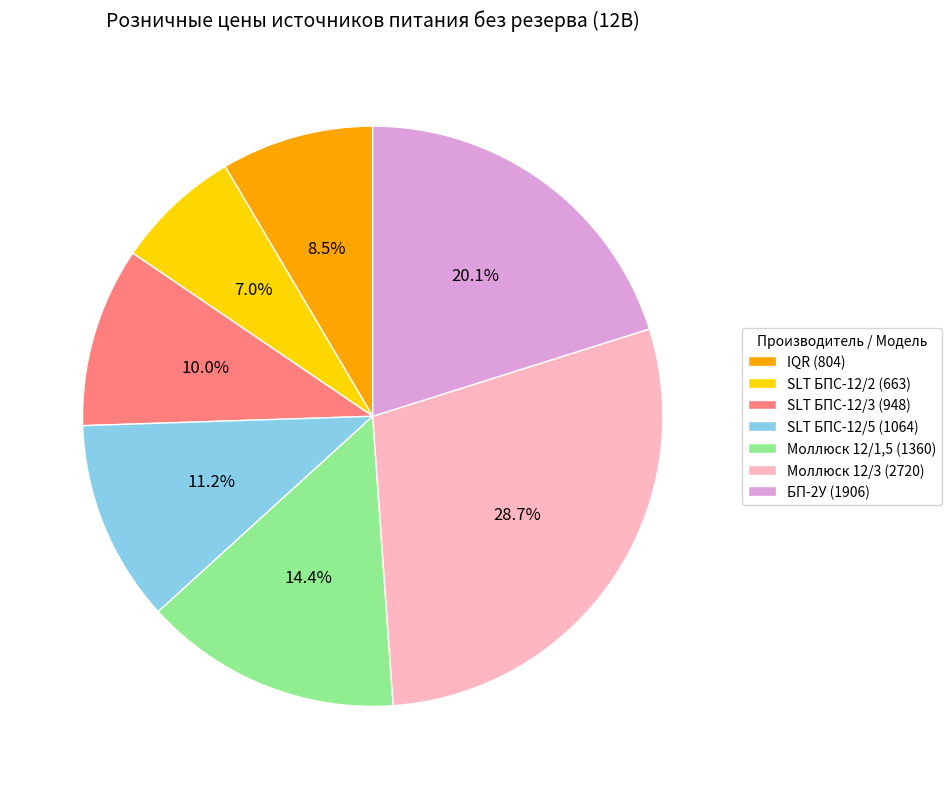

What is the ratio of the value at Моллюск 12/3 (2720) to the value at SLT БПС-12/5 (1064)?

2.6